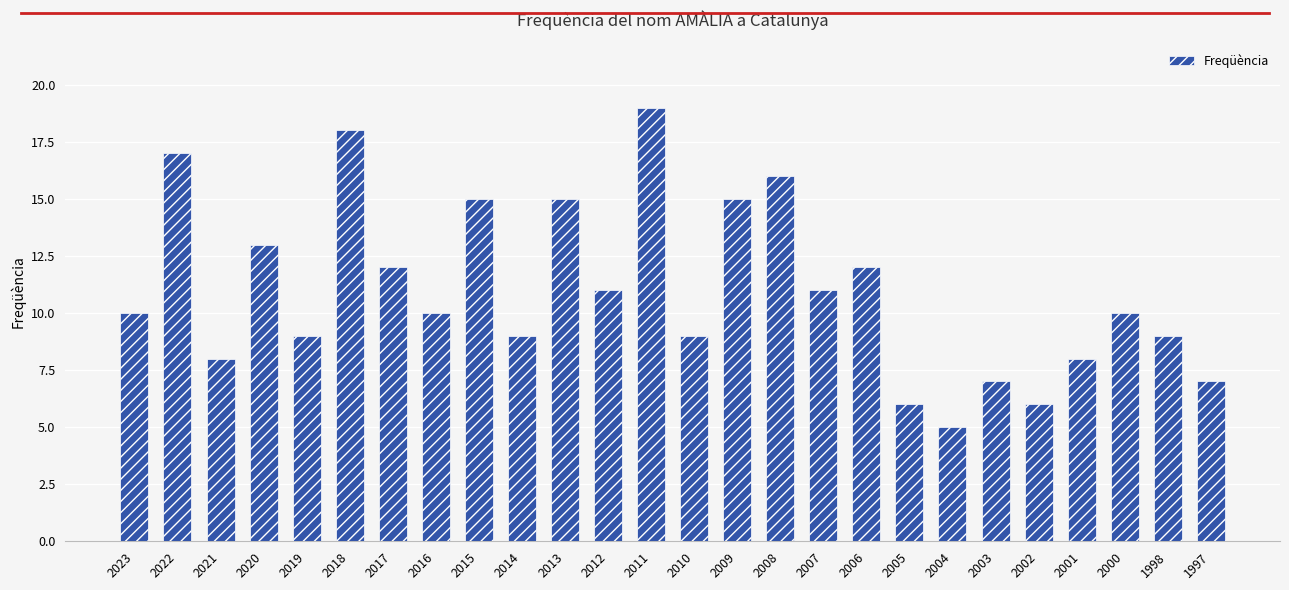

What is the value of the 19th bar from the left?

6